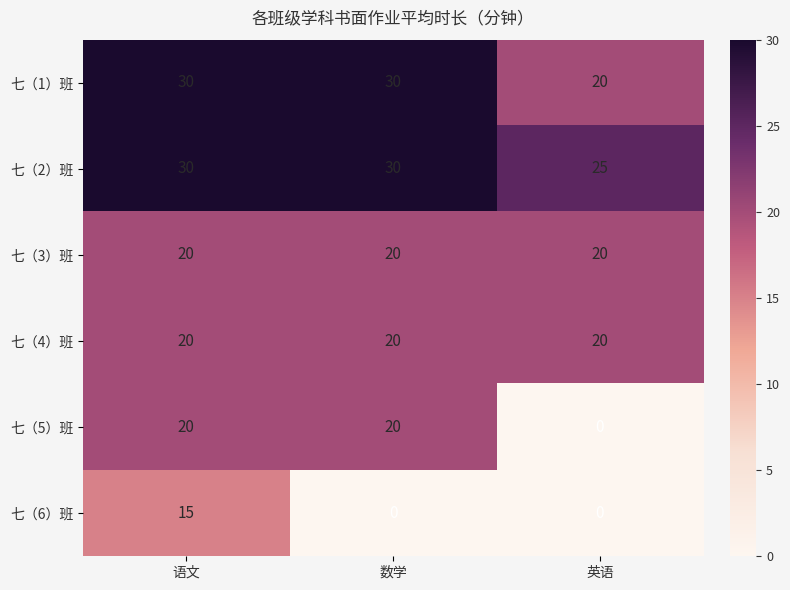

What is the greatest value displayed?

30